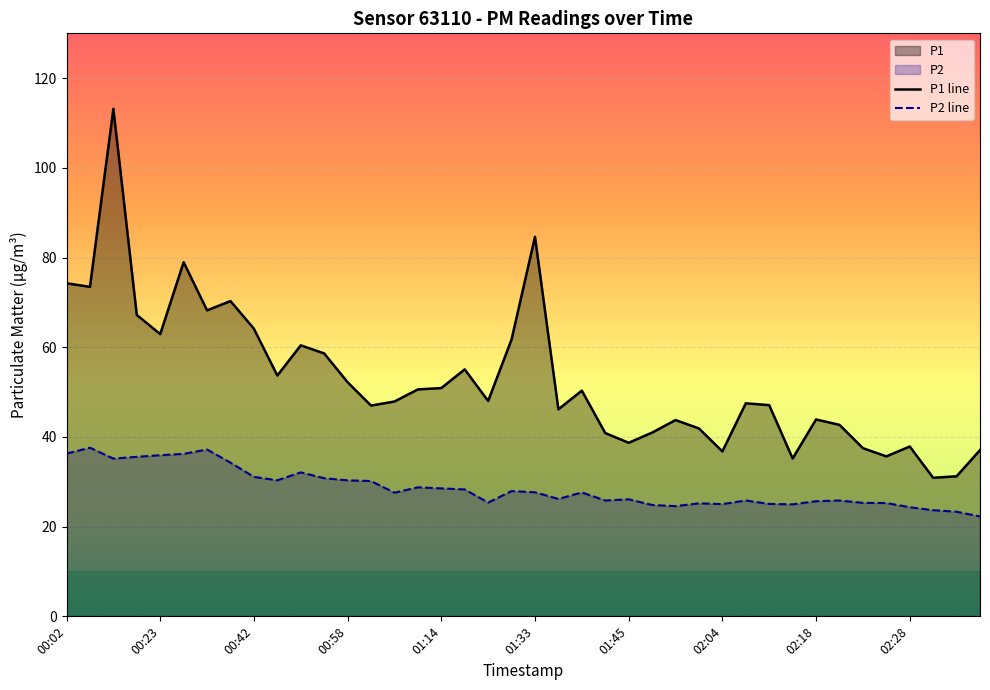

What is the greatest value displayed?

113.2